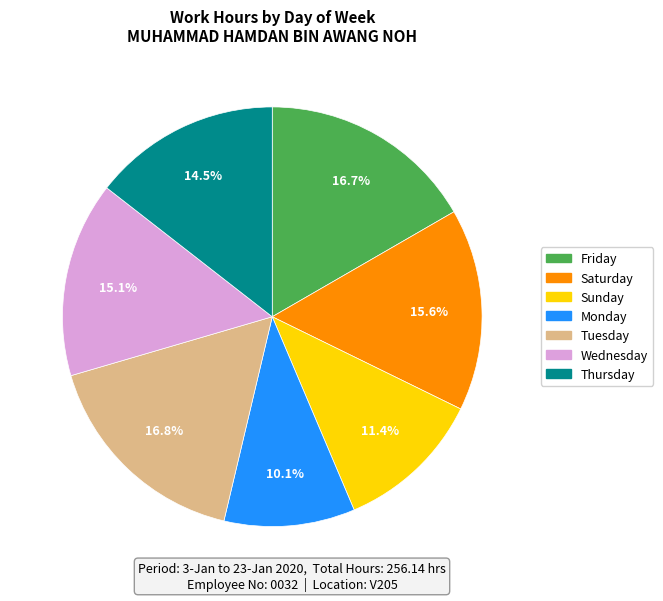

To the nearest percent, what is the difference between the largest and smallest slice percentages?

7%